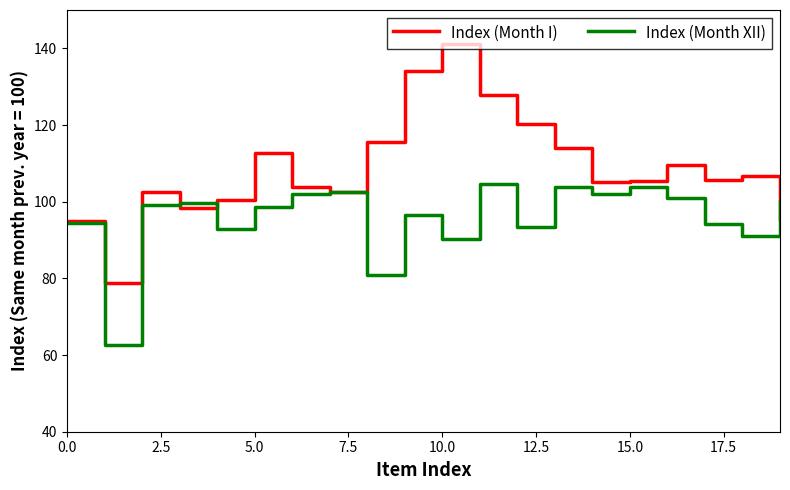

Rank the series by their average value, from lowest to highest.

Index (Month XII), Index (Month I)